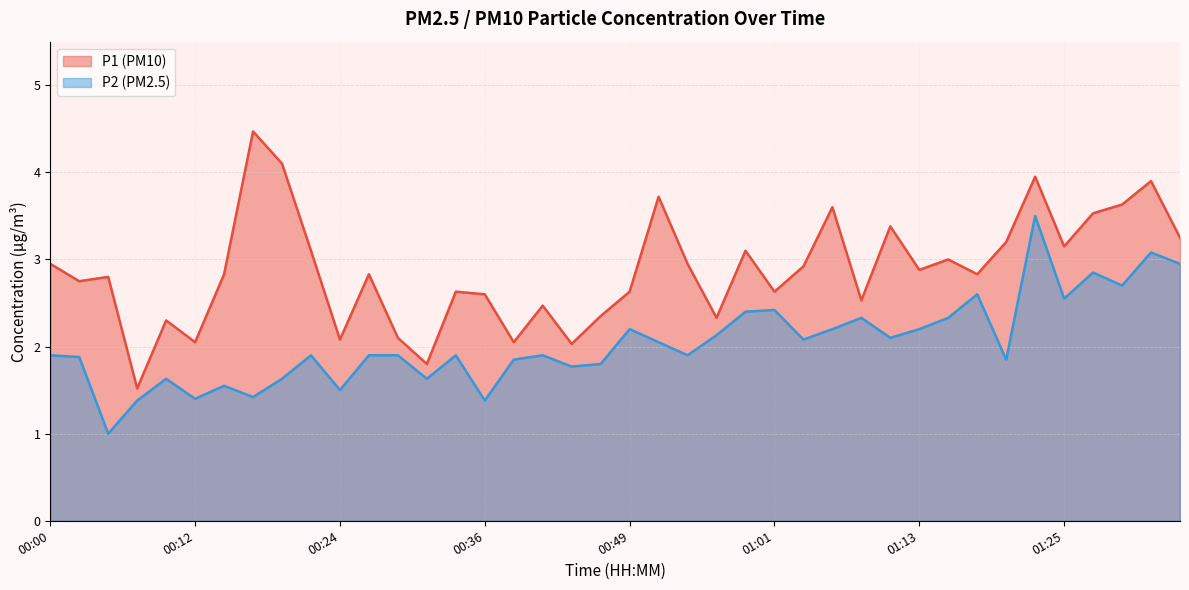

At which label is P2 closest to 2?

00:51